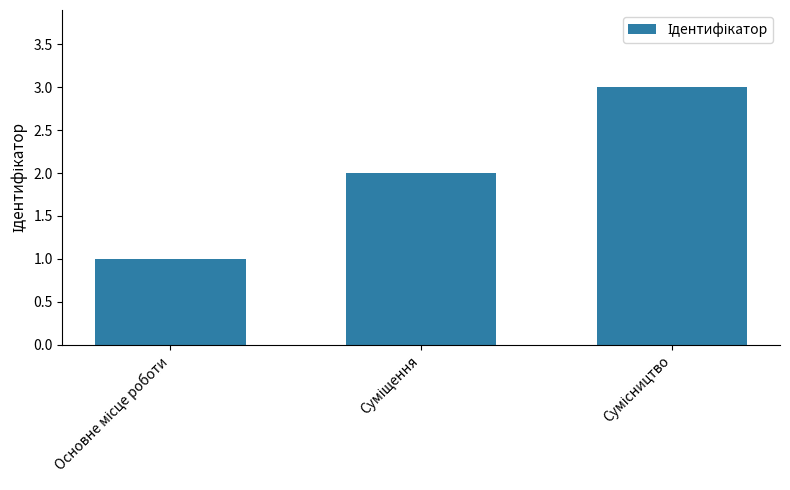

What is the sum of all values?

6